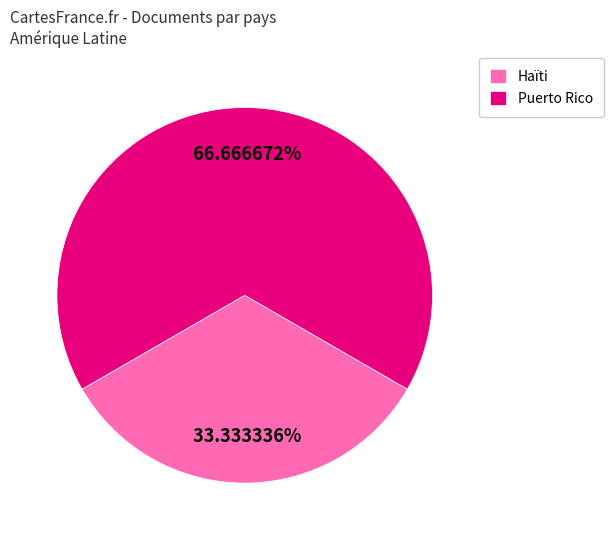

Which slice represents more than half of the pie?

Puerto Rico